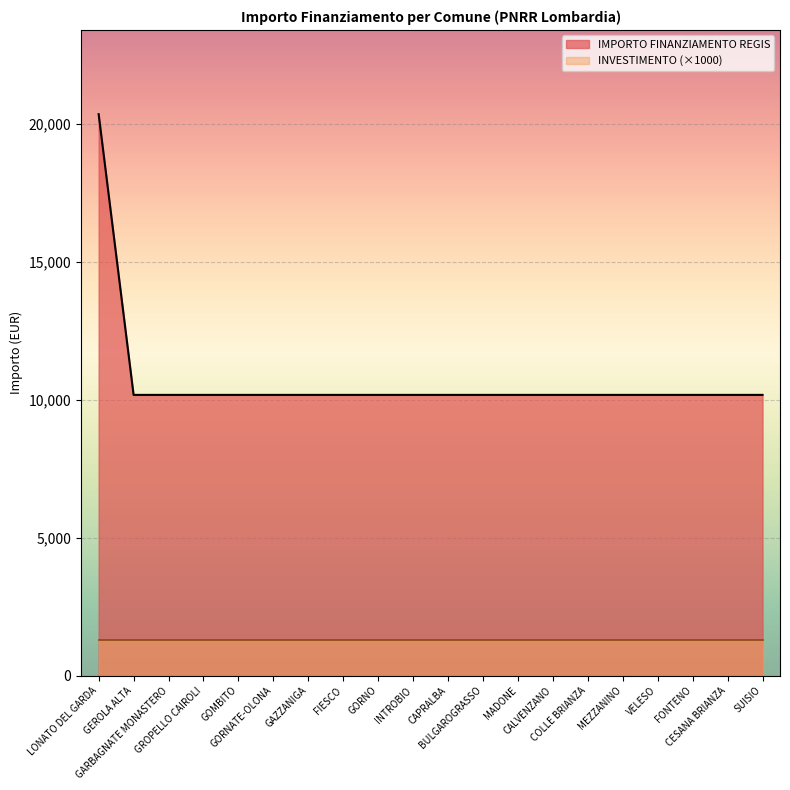

List the labels in order of value, largest first.

LONATO DEL GARDA, GEROLA ALTA, GARBAGNATE MONASTERO, GROPELLO CAIROLI, GOMBITO, GORNATE-OLONA, GAZZANIGA, FIESCO, GORNO, INTROBIO, CAPRALBA, BULGAROGRASSO, MADONE, CALVENZANO, COLLE BRIANZA, MEZZANINO, VELESO, FONTENO, CESANA BRIANZA, SUISIO